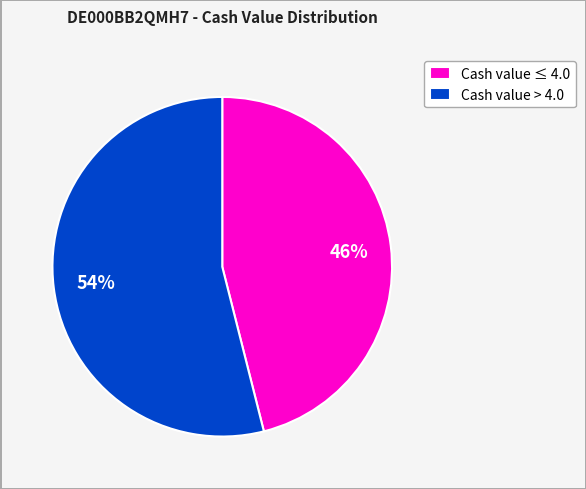

The Cash value > 4.0 slice represents 54% of the pie. True or false?

True